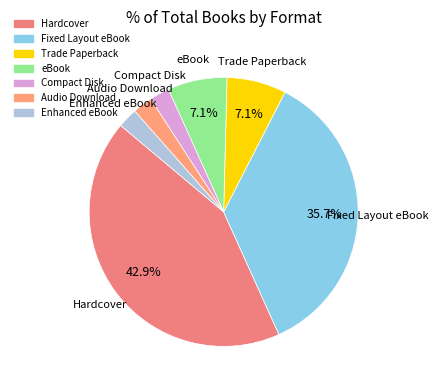

How many slices are in this pie chart?

7